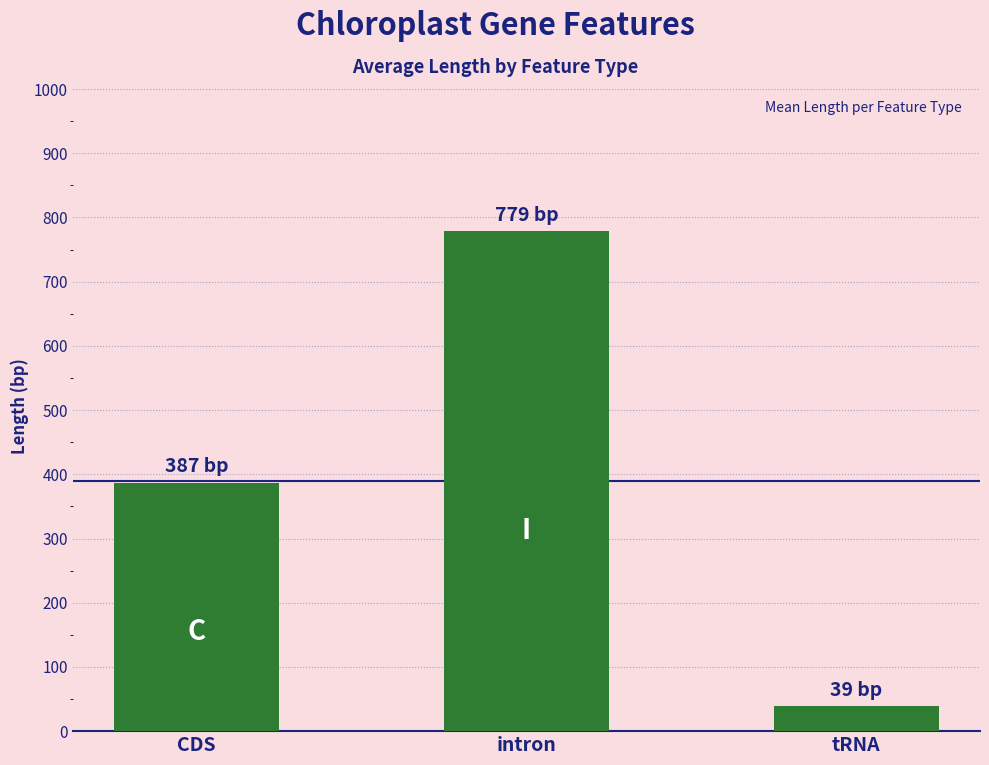

What is the change in value from intron to tRNA?

-740.0